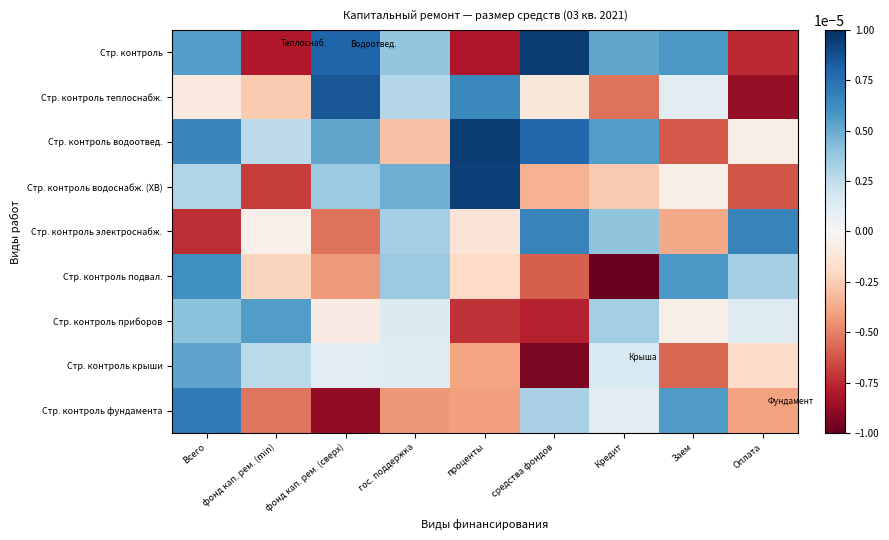

List the series in order of their peak value, lowest first.

Стр. контроль крыши, Стр. контроль приборов, Стр. контроль подвал., Стр. контроль электроснабж., Стр. контроль фундамента, Стр. контроль теплоснабж., Стр. контроль водоснабж. (ХВ), Стр. контроль водоотвед., Стр. контроль